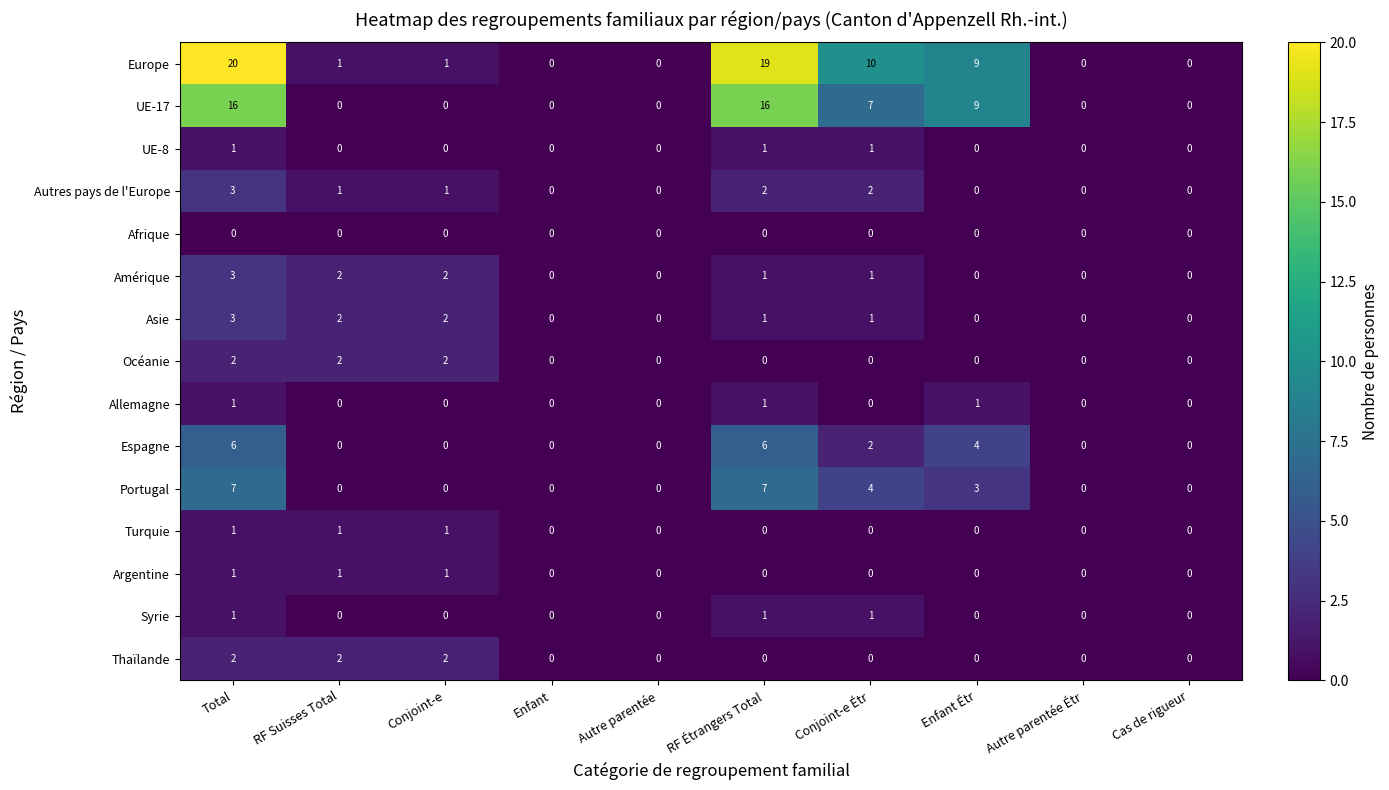

Which series changed the most between Conjoint-e and Enfant Étr?

UE-17